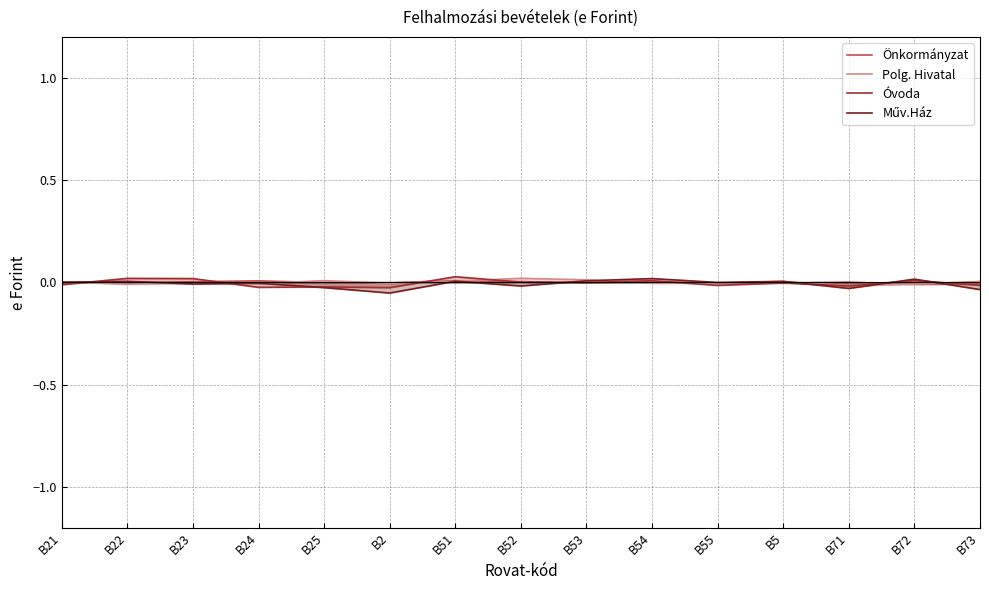

Reading right to left, transcribe all the data shown in this chart.

Önkormányzat: -0.0	-0.0	0.0	-0.0	-0.0	0.0	-0.0	0.0	0.0	-0.0	-0.0	0.0	0.0	-0.0	0.0
Polg. Hivatal: 0.0	-0.0	-0.0	0.0	-0.0	-0.0	0.0	0.0	0.0	-0.0	0.0	-0.0	-0.0	-0.0	0.0
Óvoda: -0.0	0.0	-0.0	-0.0	-0.0	0.0	-0.0	0.0	0.0	-0.0	-0.0	-0.0	0.0	0.0	-0.0
Műv.Ház: -0.0	0.0	-0.0	0.0	-0.0	0.0	0.0	-0.0	0.0	-0.1	-0.0	-0.0	-0.0	0.0	0.0